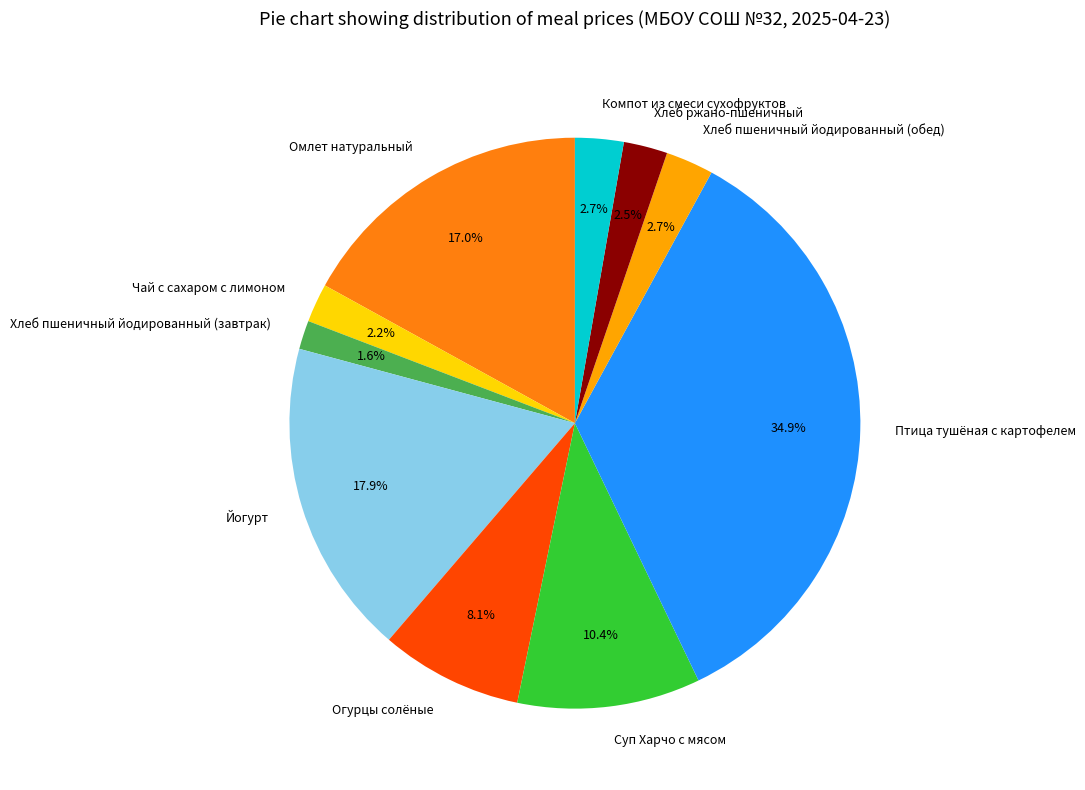

Is there a majority slice in this chart?

No